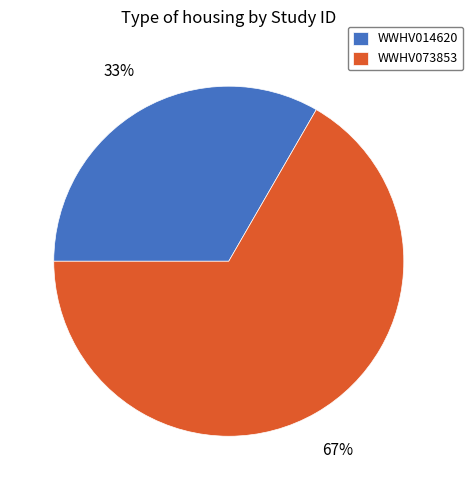

To the nearest percent, what is the average slice percentage?

50%